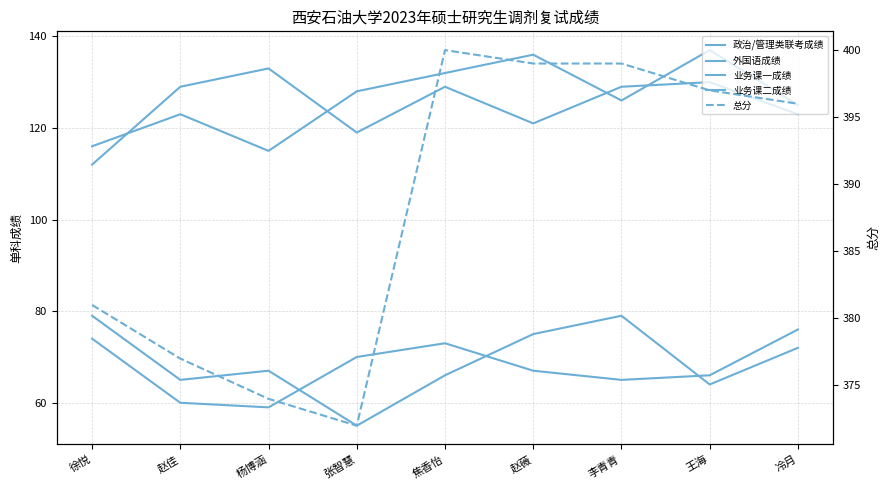

Which series has the largest total across all categories?

总分